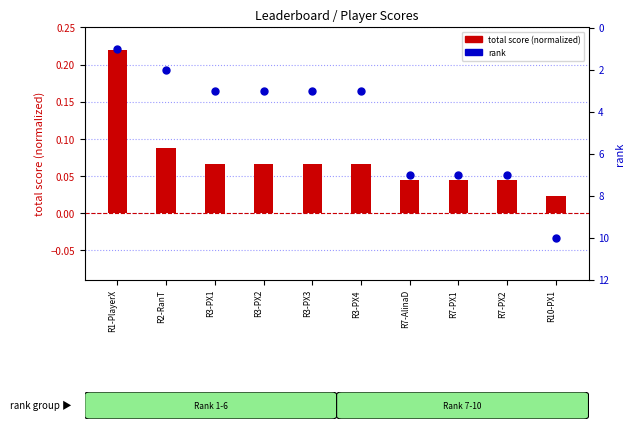

What are all the series names shown in the legend?

total score (normalized), rank